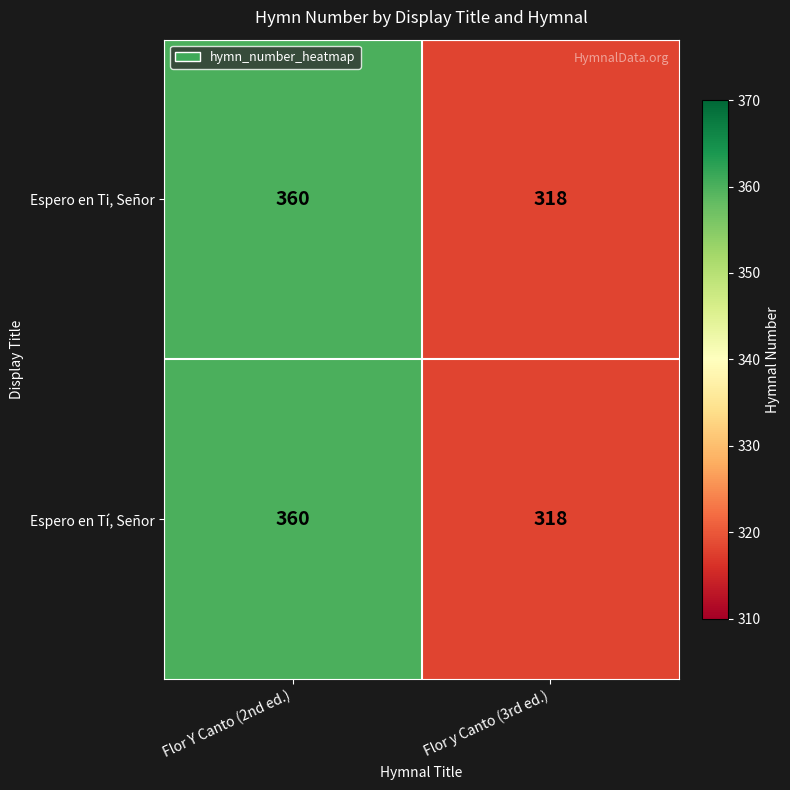

List the labels in order of Espero en Tí, Señor value, largest first.

Flor Y Canto (2nd ed.), Flor y Canto (3rd ed.)